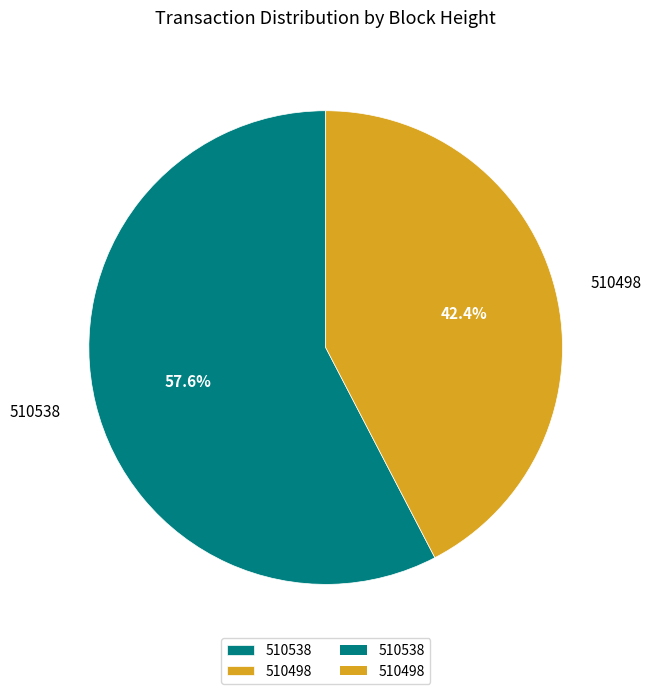

Which slice is the smallest?

510498